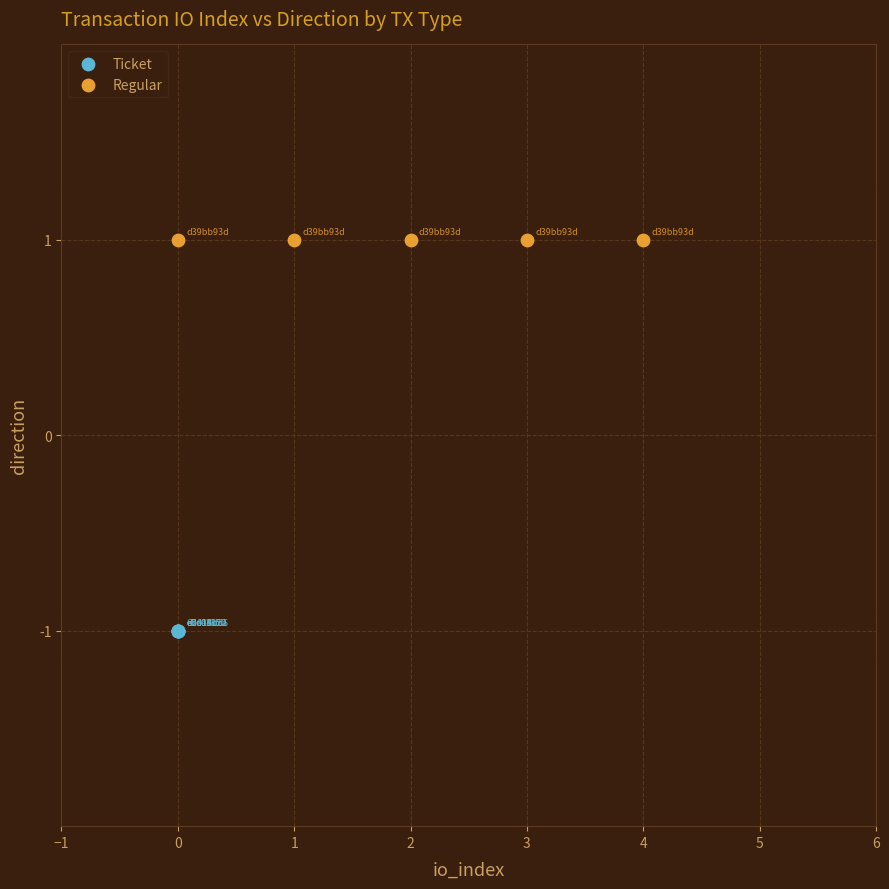

Which series contains the highest Y value?

Regular